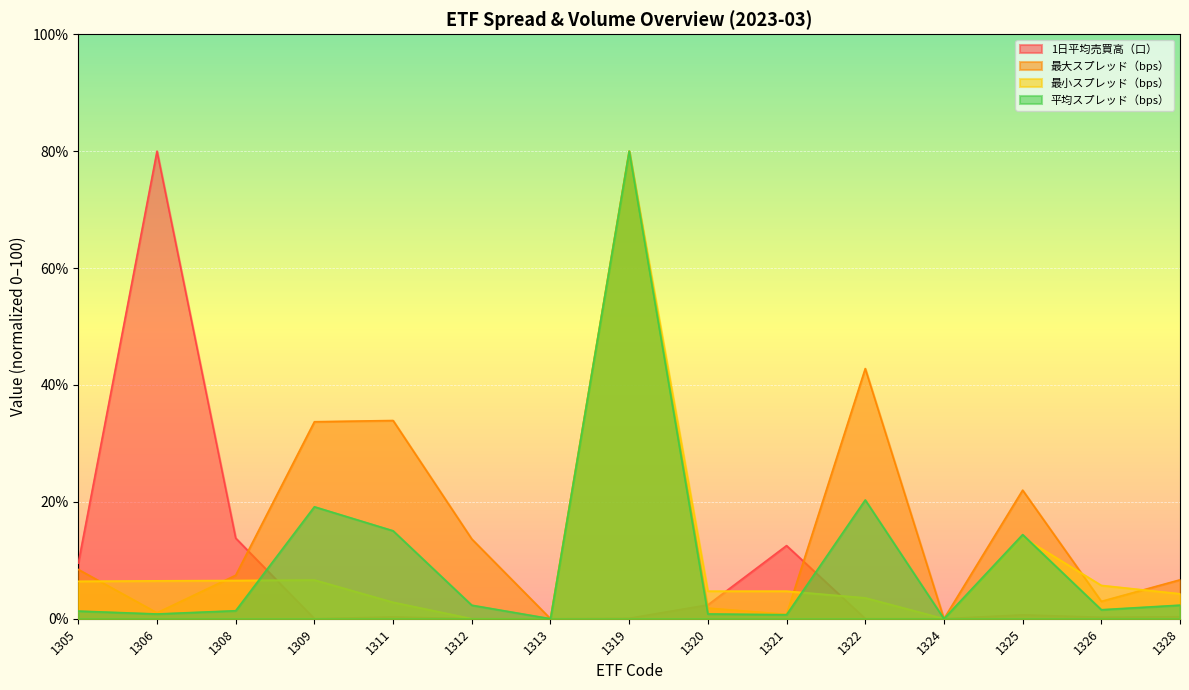

True or false: 最大スプレッド（bps） and 1日平均売買高（口） intersect in this chart.

True